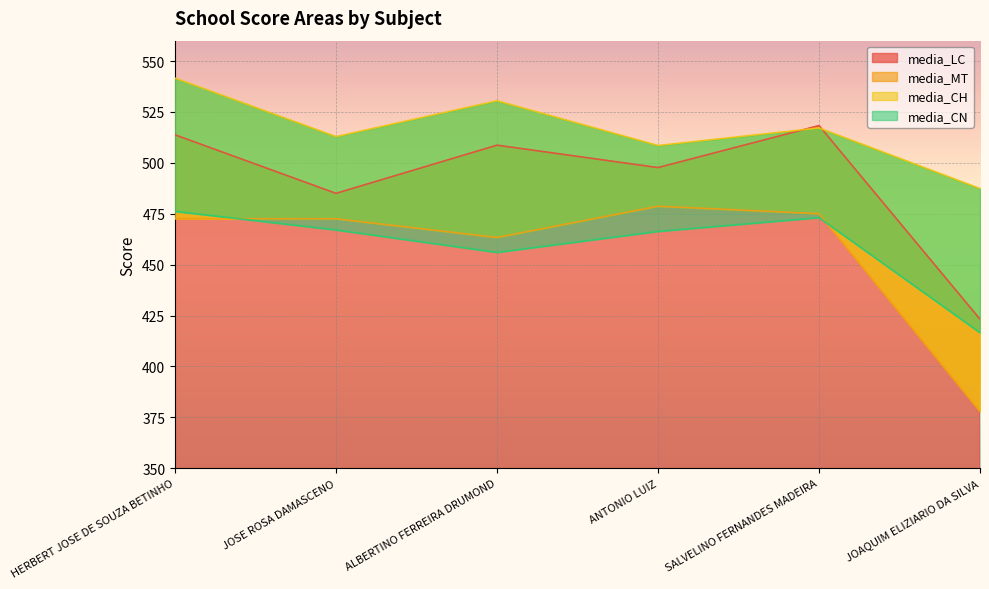

Reading left to right, list all the values displayed in this chart.

media_LC: 513.8	485.0	508.7	497.7	518.3	423.2
media_MT: 472.6	472.5	463.3	478.7	475.0	377.9
media_CH: 541.6	512.9	530.5	508.5	517.1	487.4
media_CN: 476.2	467.1	456.0	466.3	473.1	416.6